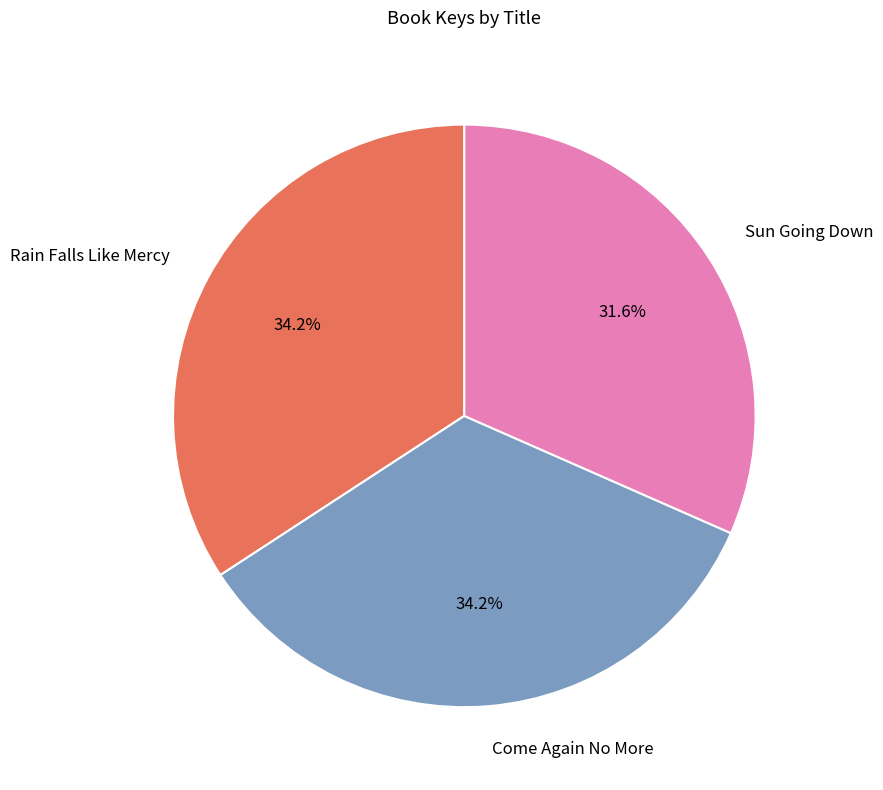

To the nearest percent, what portion does Sun Going Down represent?

32%